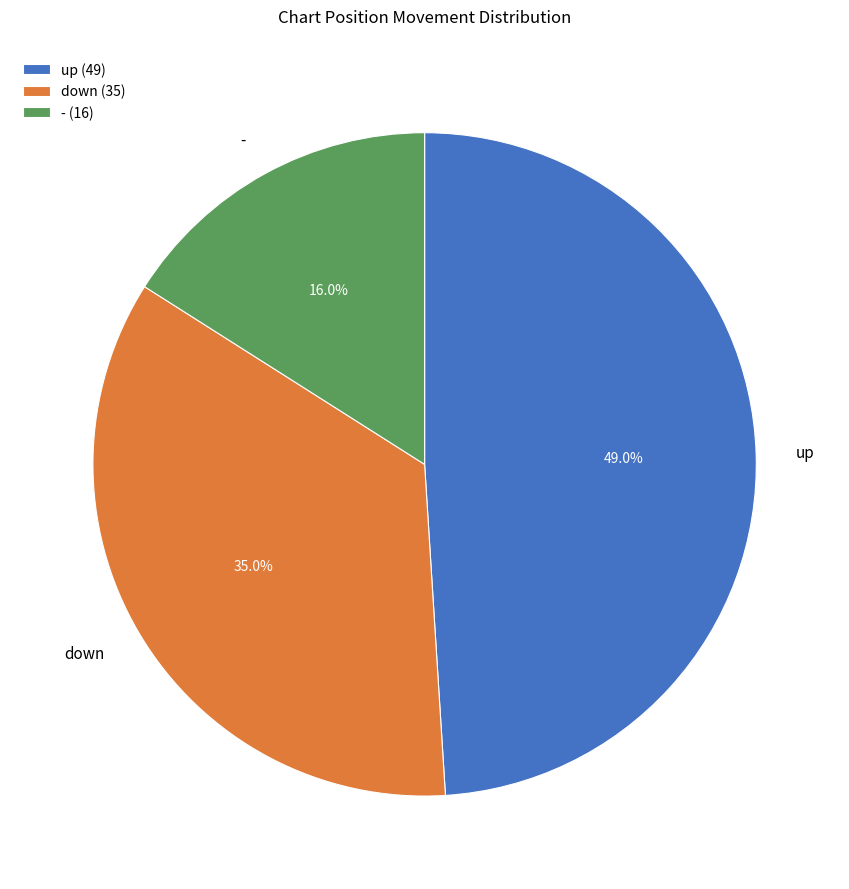

Rank the categories by value from lowest to highest.

-, down, up